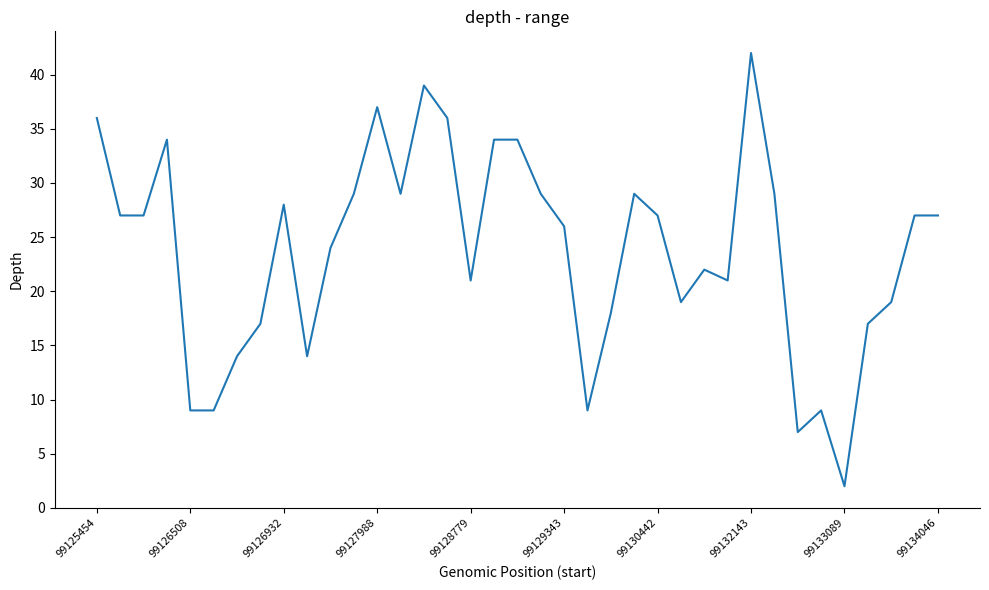

What is the difference between the maximum and minimum values?

40